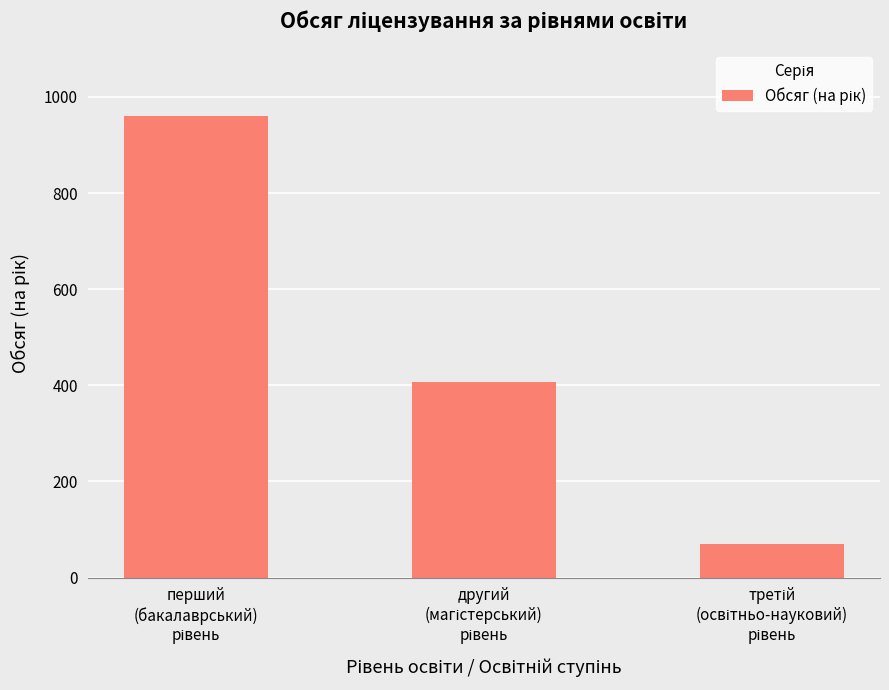

What is the difference between the second highest and minimum values?

336